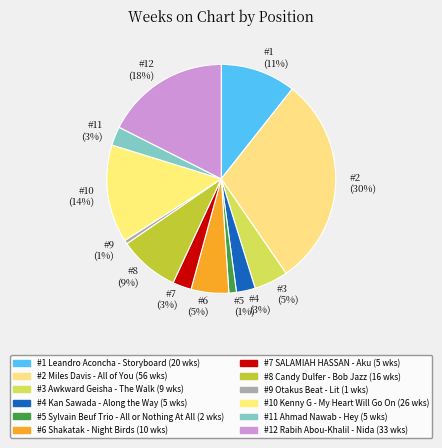

Does any single category account for the majority?

No